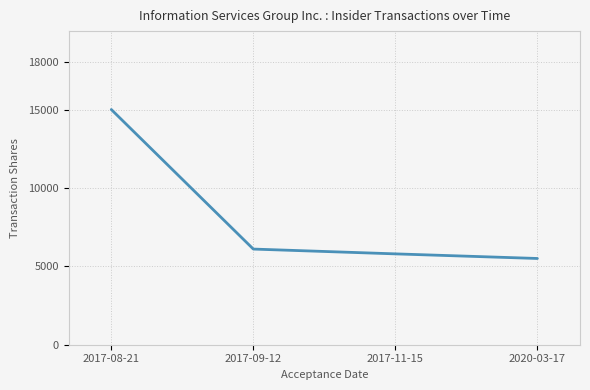

What is the change in value from 2017-08-21 to 2017-09-12?

-8900